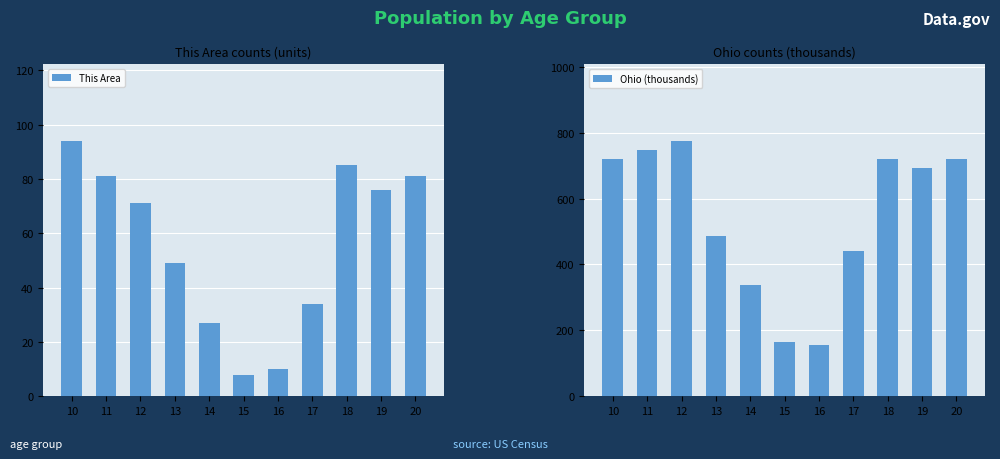

Which has a higher value, 18 or 13?

18